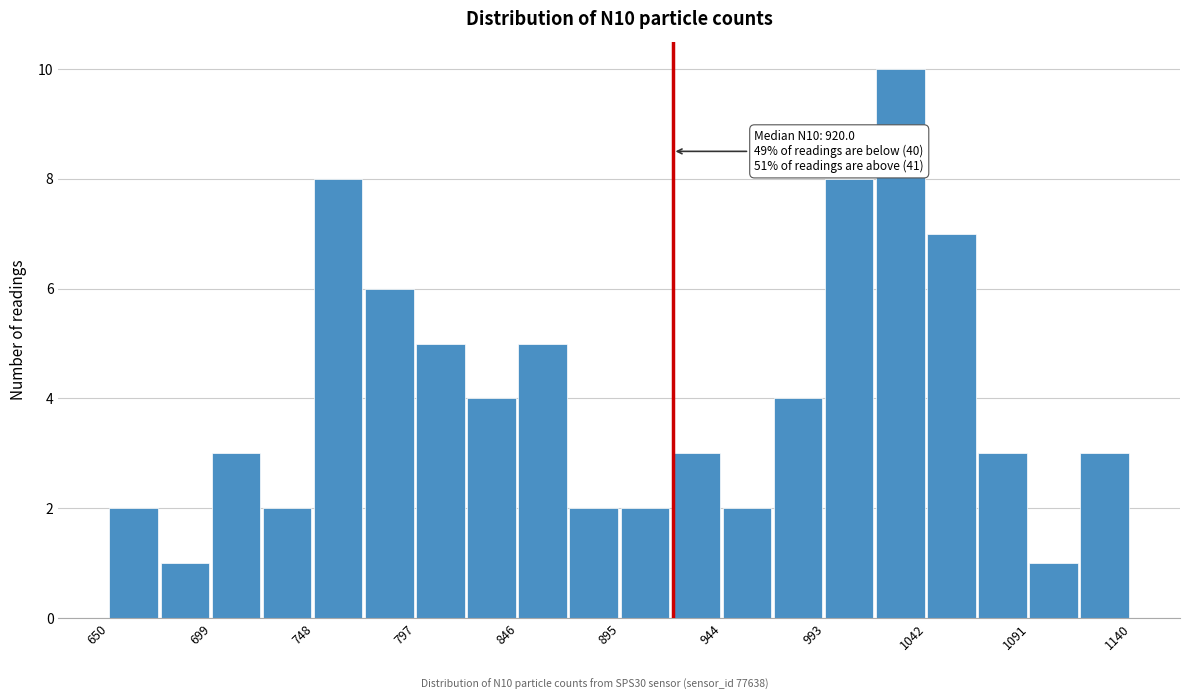

Over which range of the x-axis is the bar tallest?

1017.5 to 1042.0